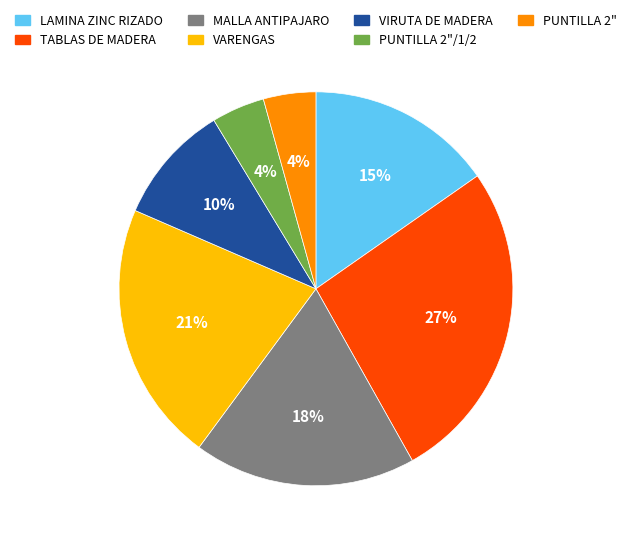

Which category has the biggest portion of the pie?

TABLAS DE MADERA